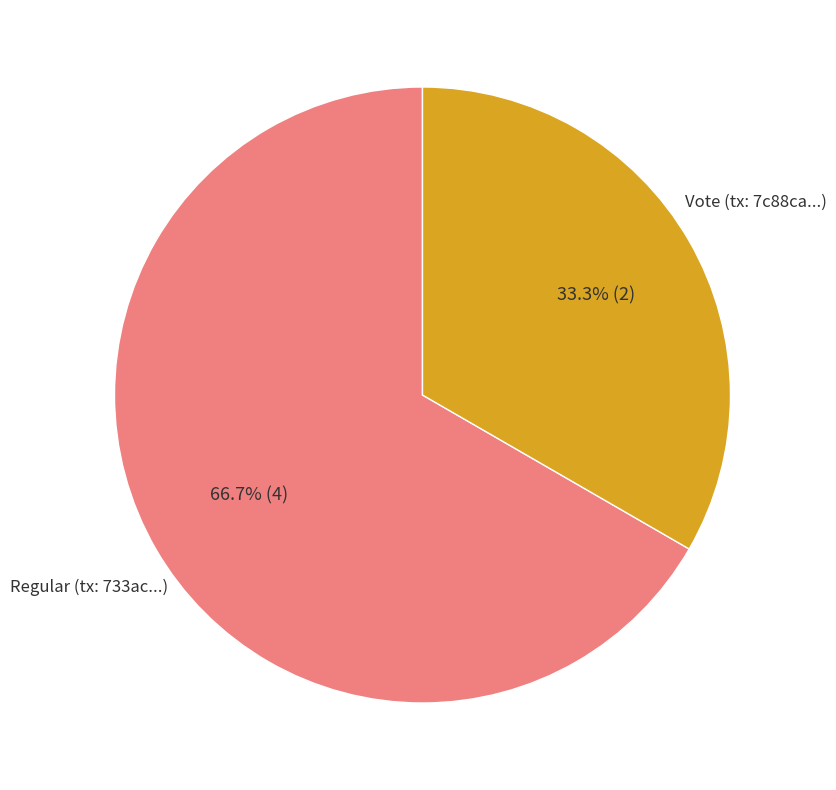

Does any single category account for the majority?

Yes